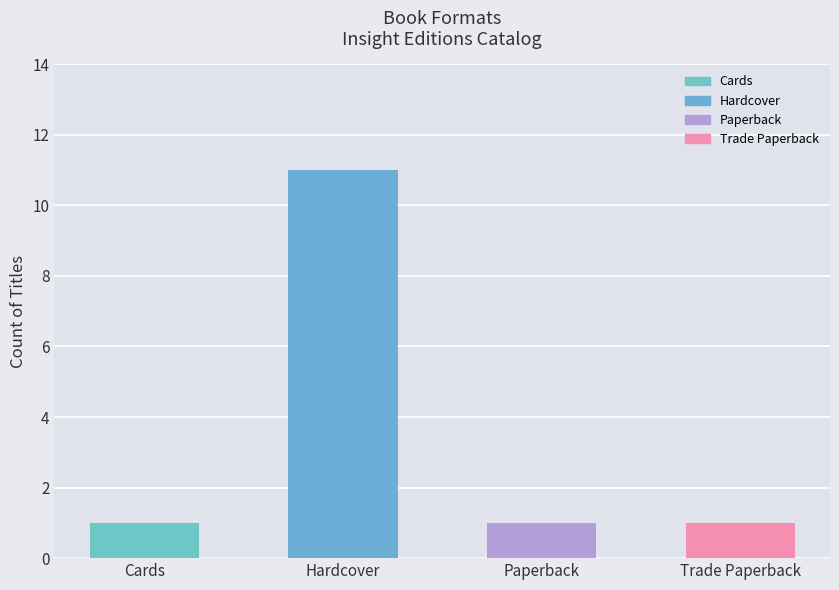

What is the smallest value displayed?

1